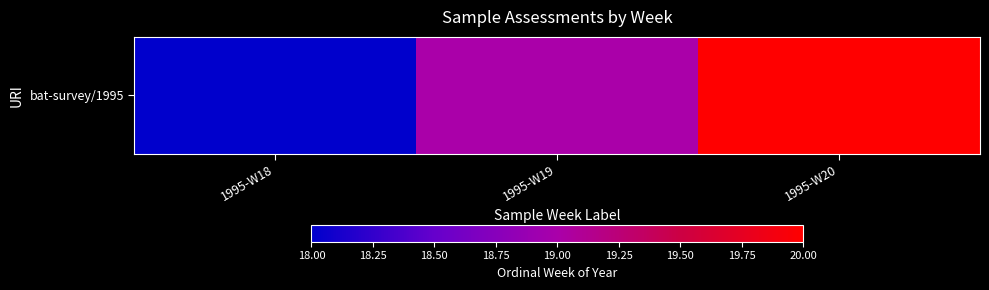

Approximately how many times larger is the value at 1995-W18 compared to 1995-W19?

0.9